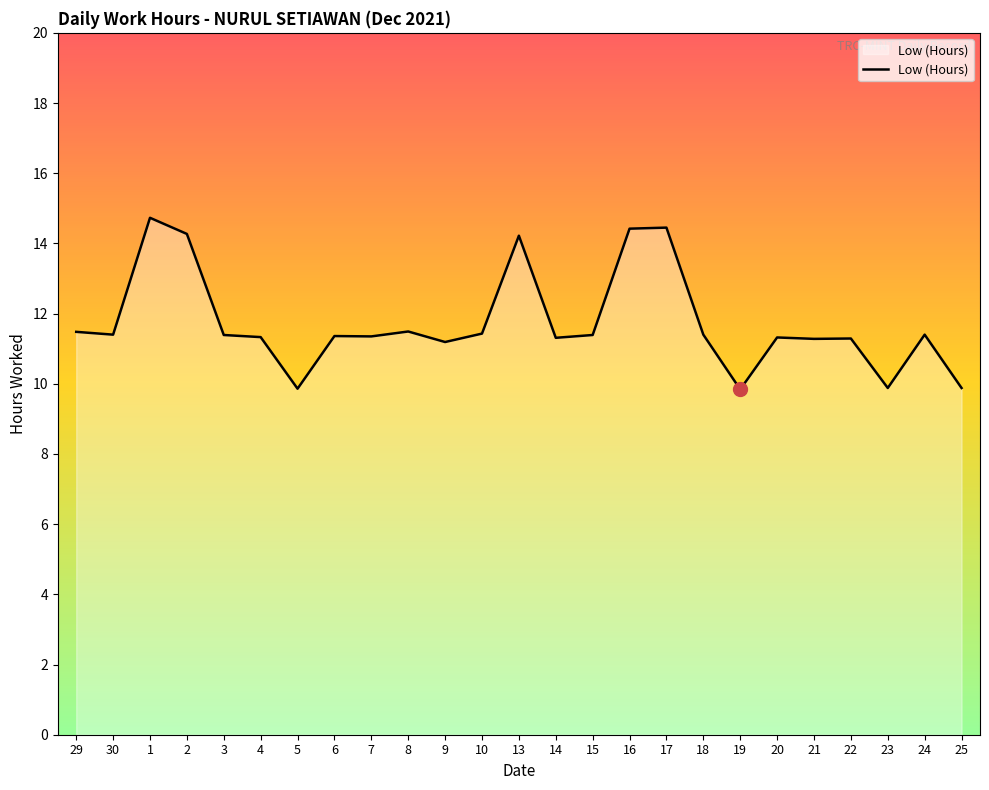

Where does the data first go above 11?

29